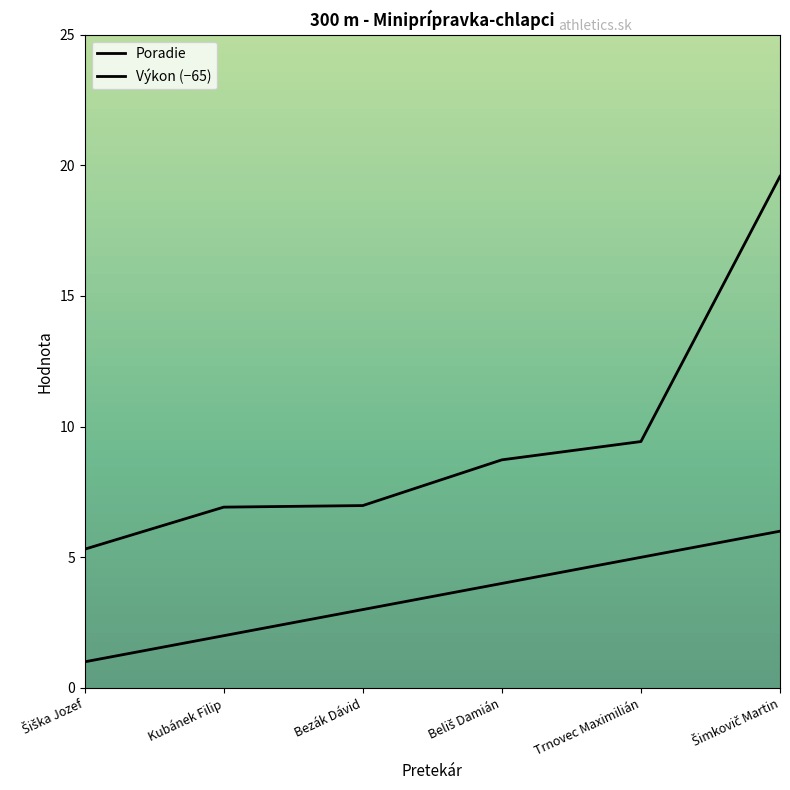

Read the Poradie value at Šimkovič Martin.

6.0